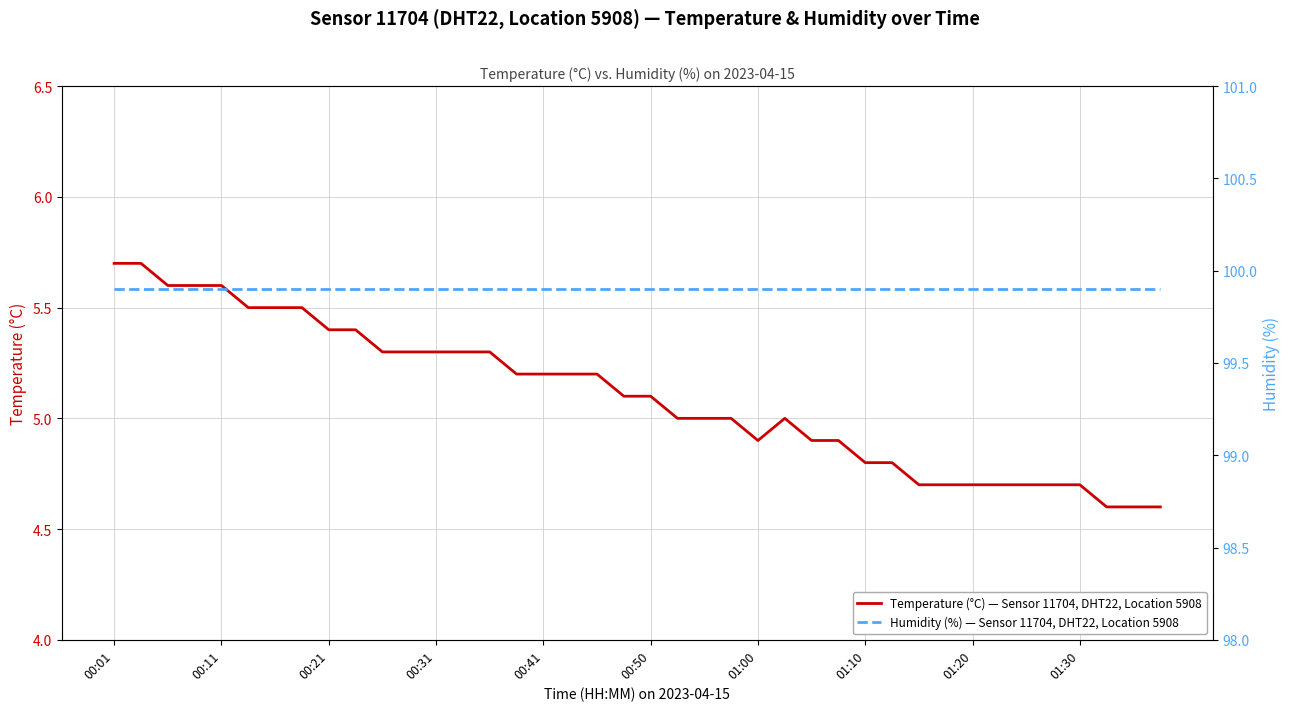

True or false: Humidity (%) — Sensor 11704, DHT22, Location 5908 and Temperature (°C) — Sensor 11704, DHT22, Location 5908 intersect in this chart.

False